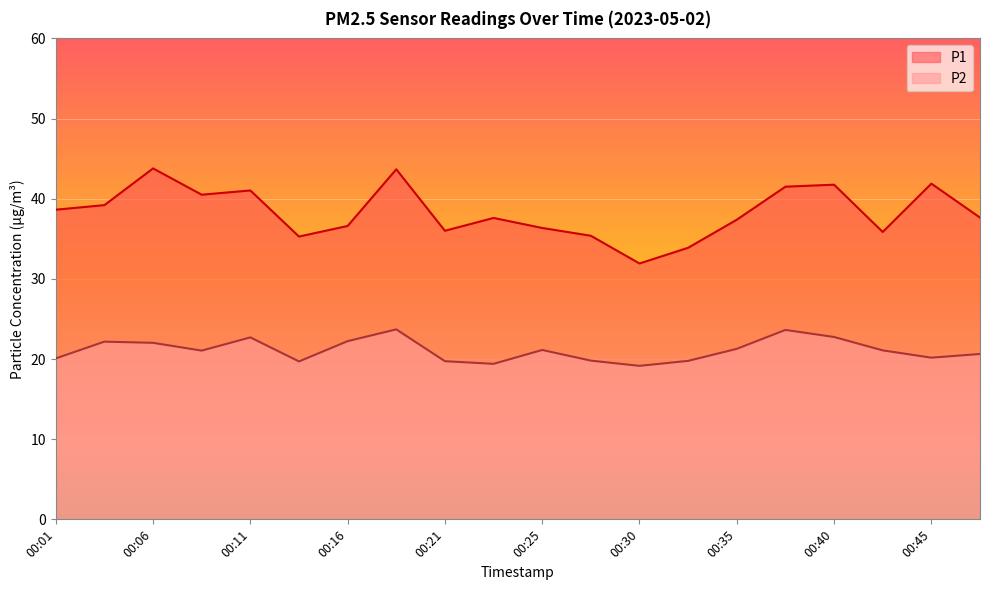

The value of P2 at 00:18 is 7.8. True or false?

False